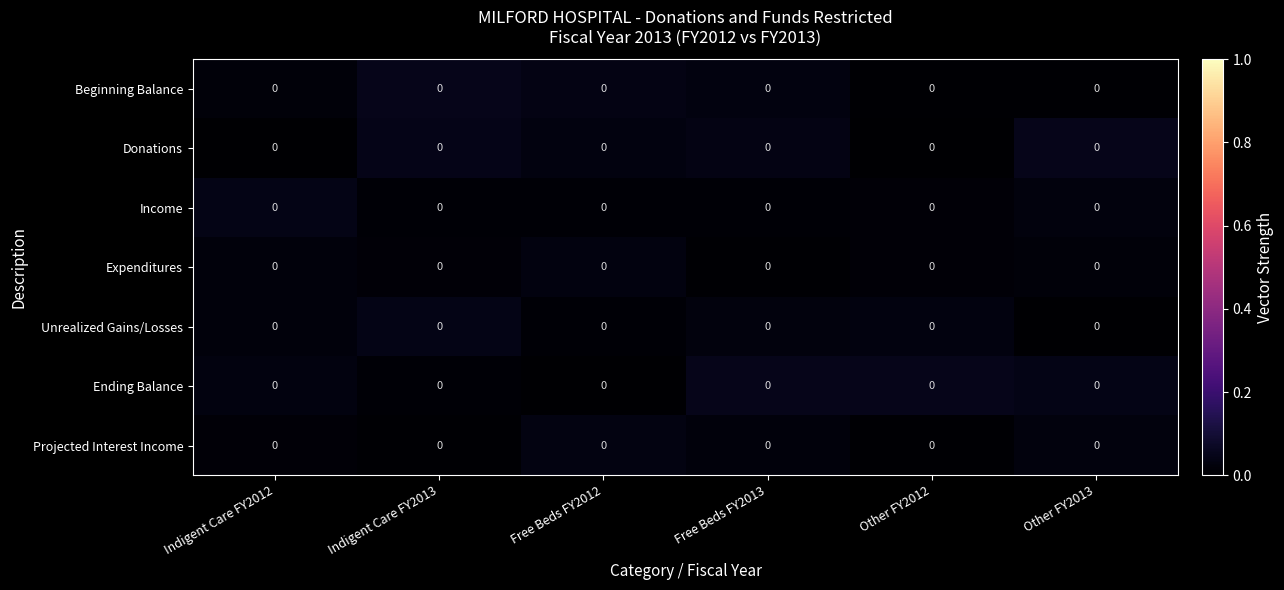

Which series has the largest total across all categories?

Ending Balance